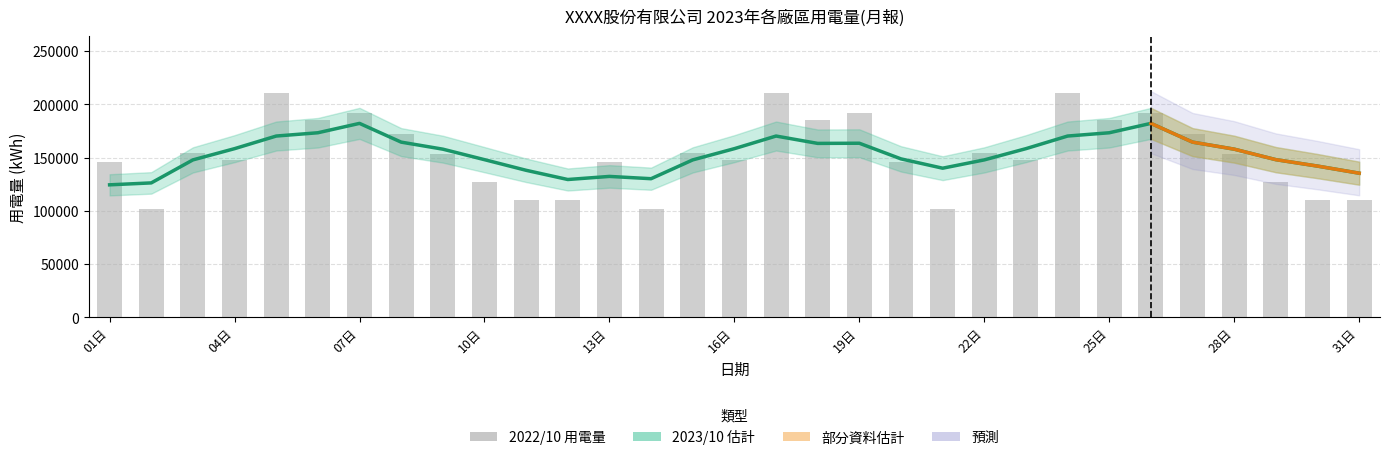

What is the minimum value shown in the chart?

101351.5